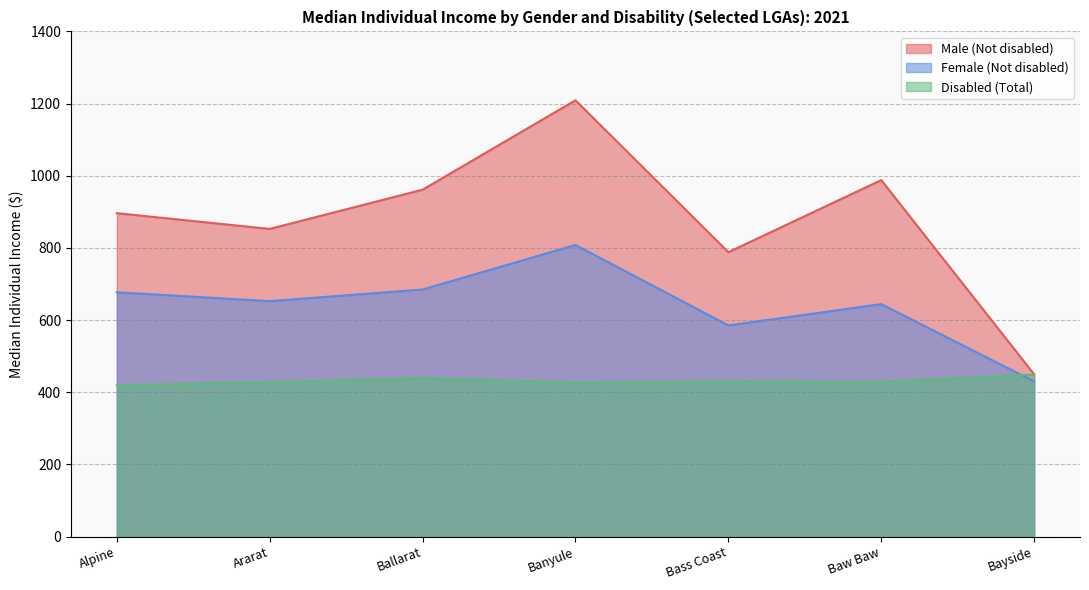

What is the greatest value displayed?

1209.1